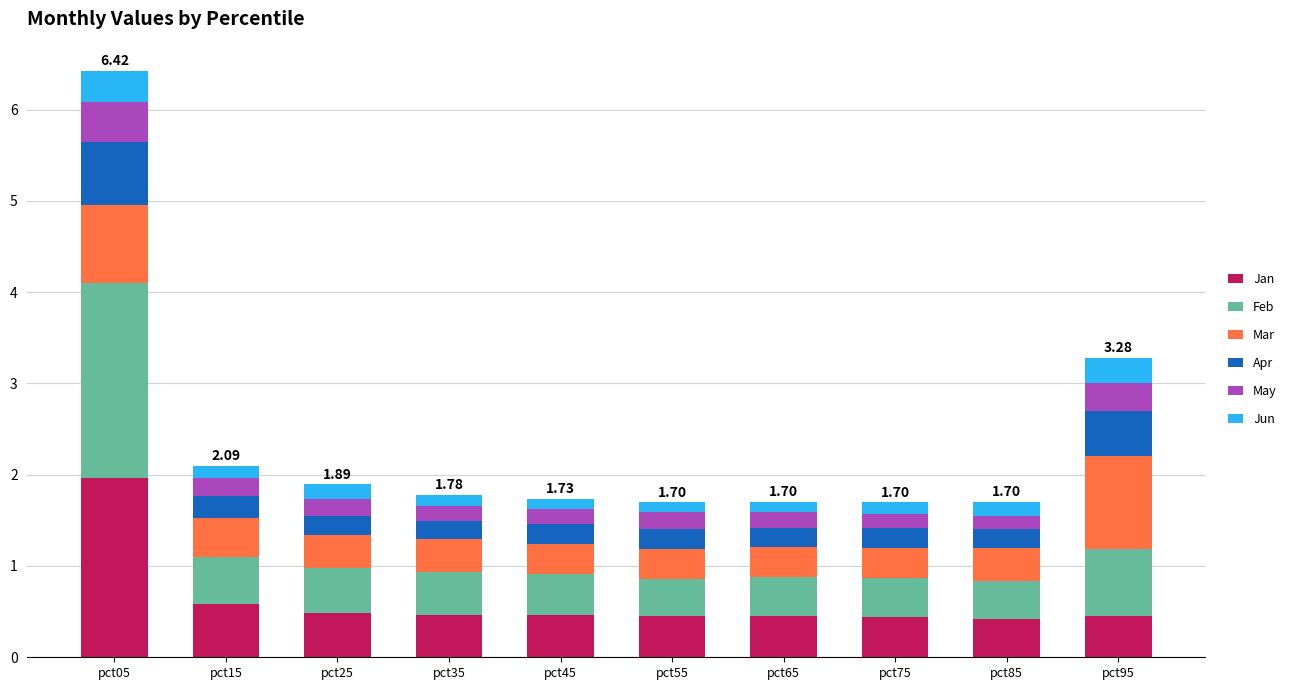

At which category is the sum across all series the highest?

pct05